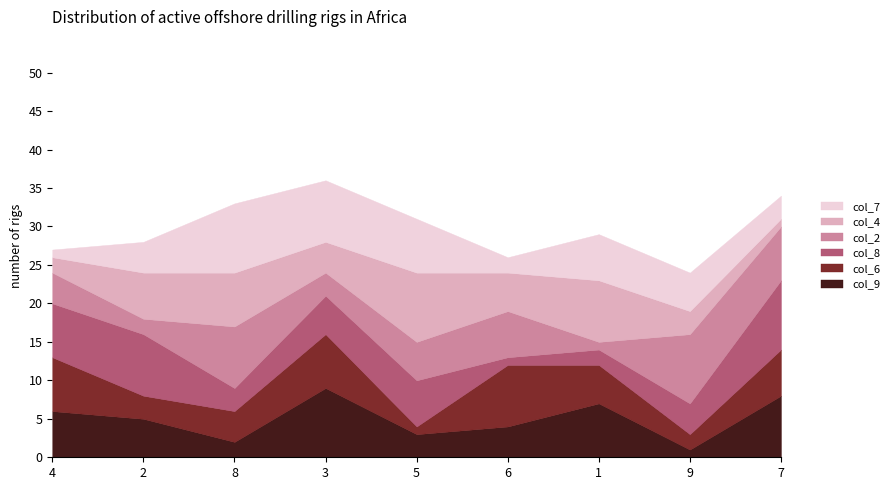

The col_8 series shows 7 at 4. True or false?

True